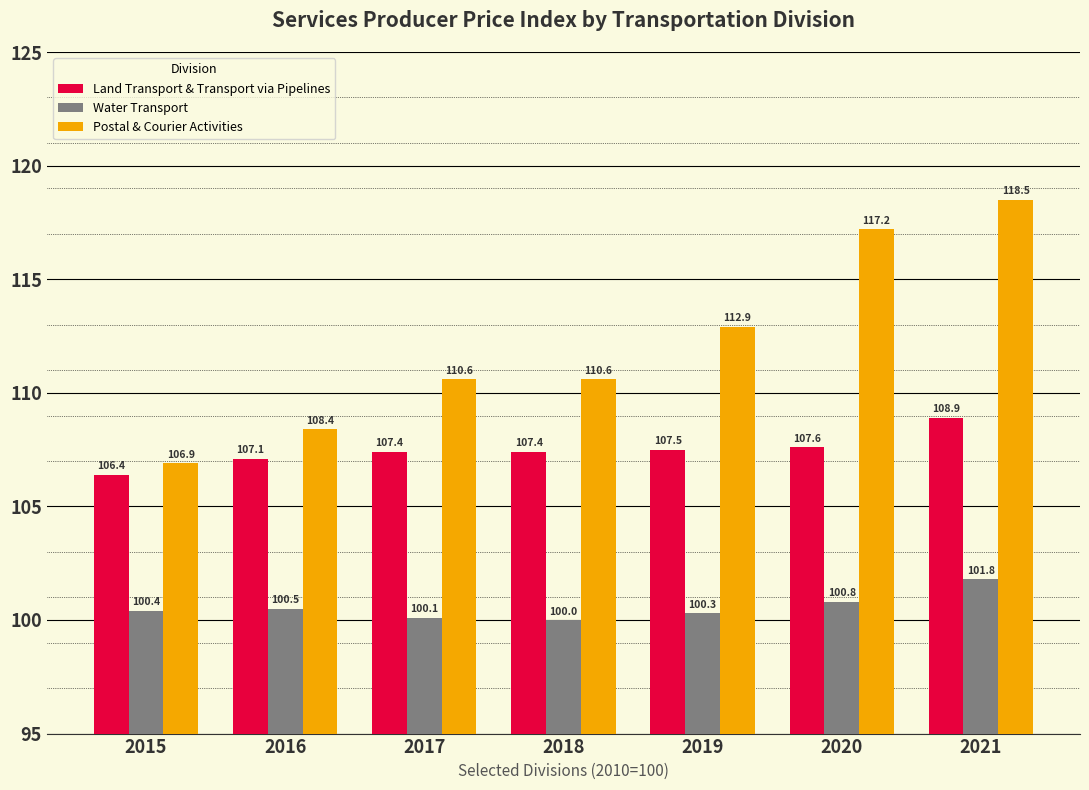

What is the spread (max minus min) of values at 2018?

10.6